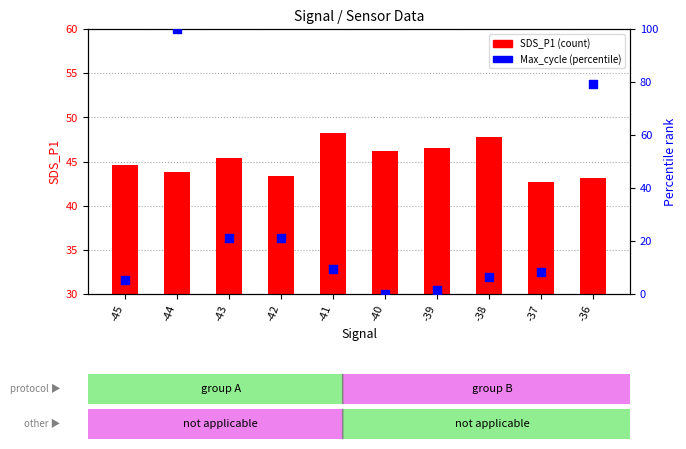

What is the total value across all series at -42?

64.6